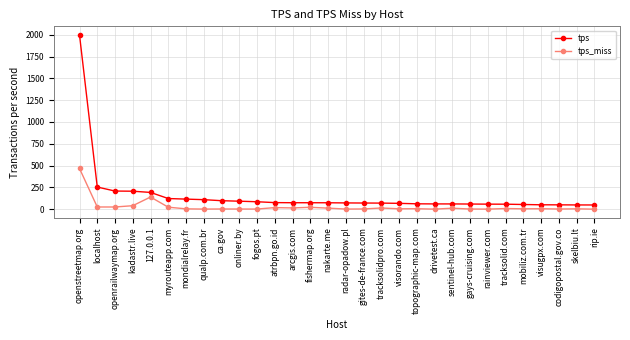

True or false: tps_miss and tps cross at least once.

False